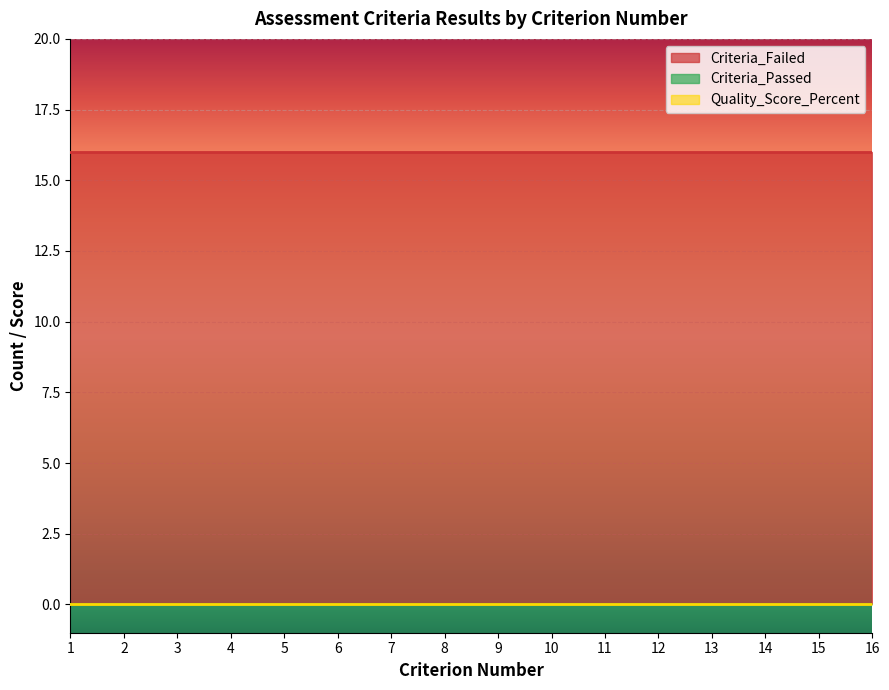

Is the value of Quality_Score_Percent at 13 greater than the value of Criteria_Failed at 12?

No